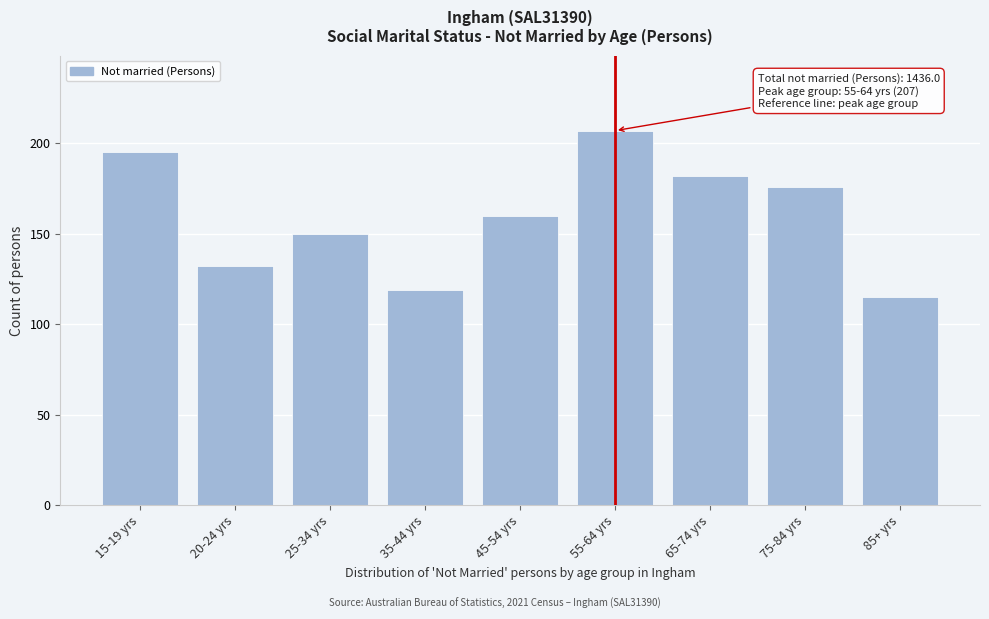

Reading left to right, transcribe all the data shown in this chart.

15-19 yrs=195	20-24 yrs=132	25-34 yrs=150	35-44 yrs=119	45-54 yrs=160	55-64 yrs=207	65-74 yrs=182	75-84 yrs=176	85+ yrs=115